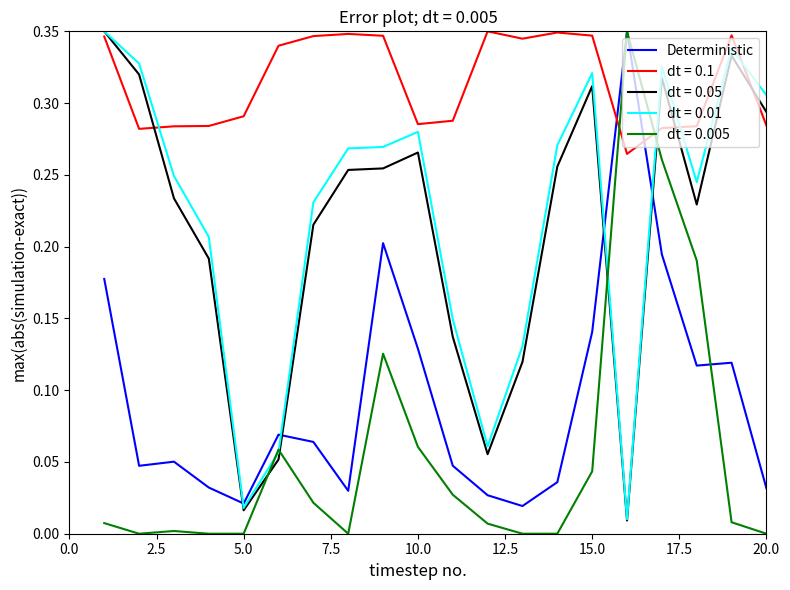

How many lines are shown in the chart?

5